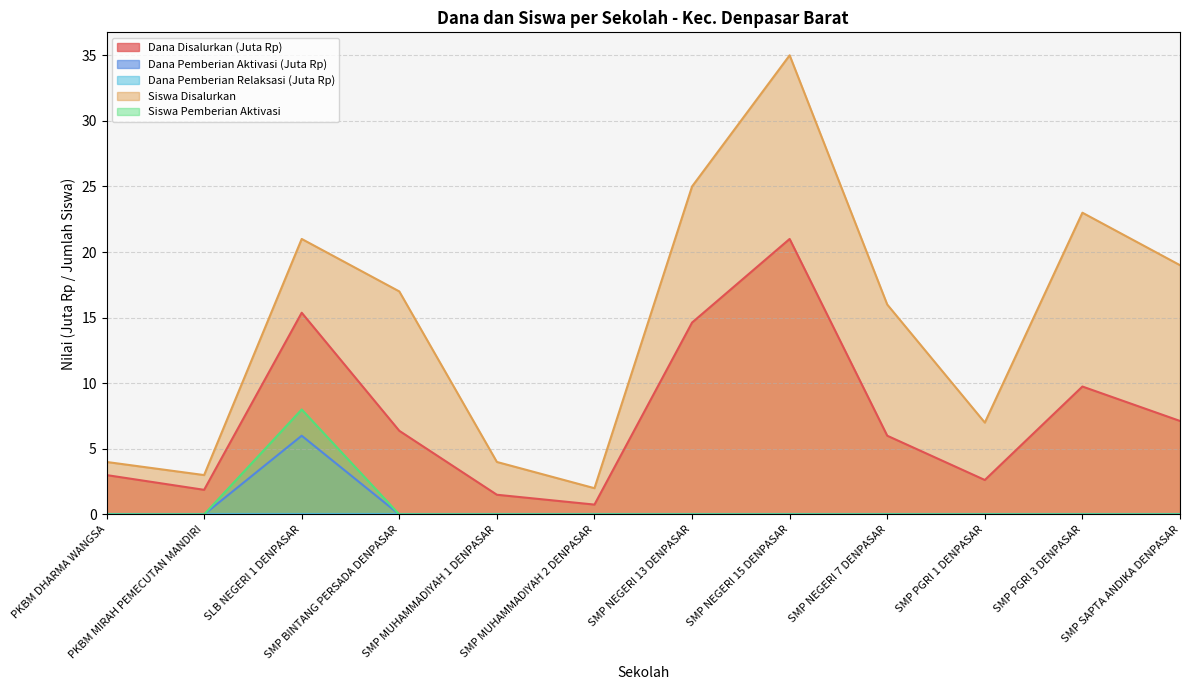

What is the total value across all series at SLB NEGERI 1 DENPASAR?

50.4